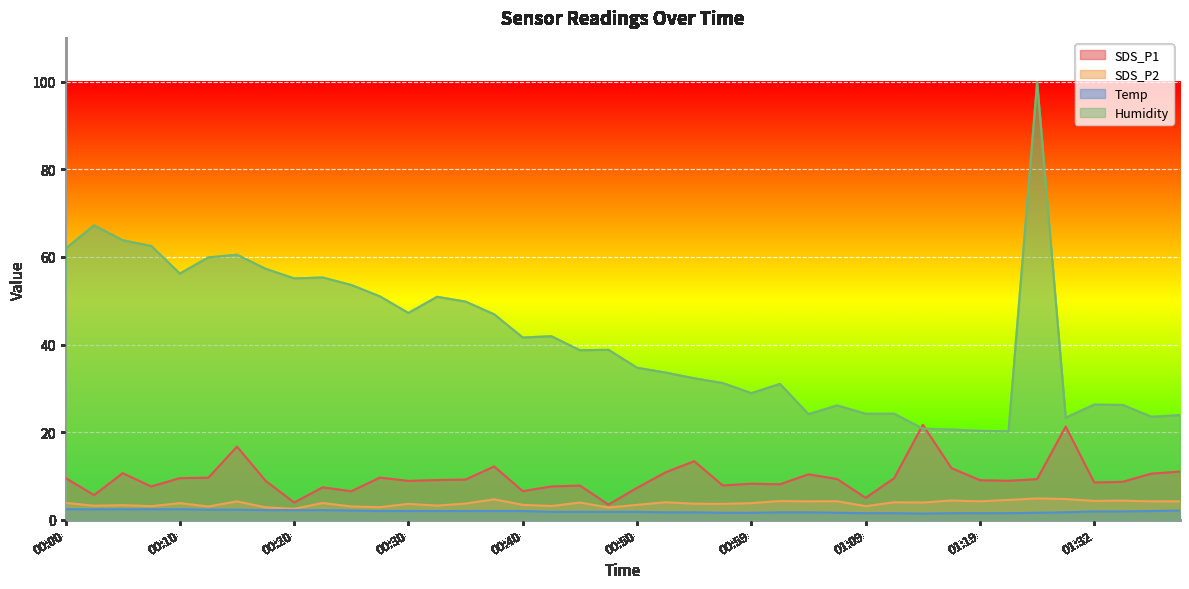

Which category has the highest value in the Humidity series?

01:24